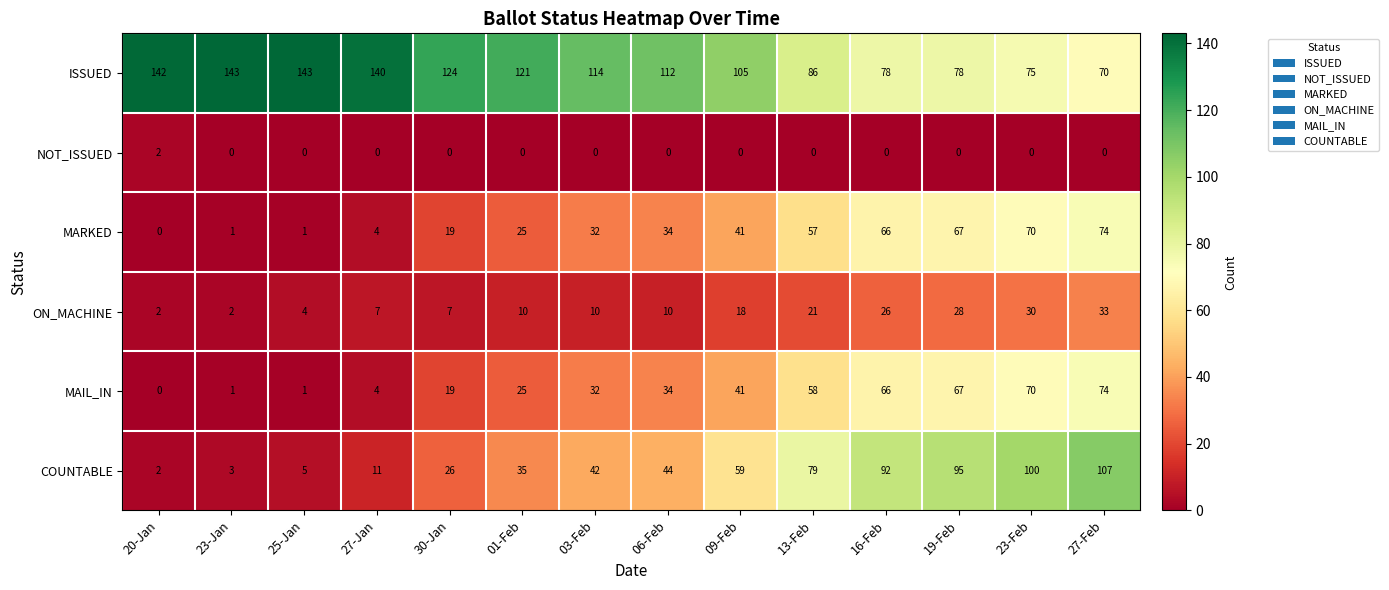

The ON_MACHINE series shows 7 at 30-Jan. True or false?

True